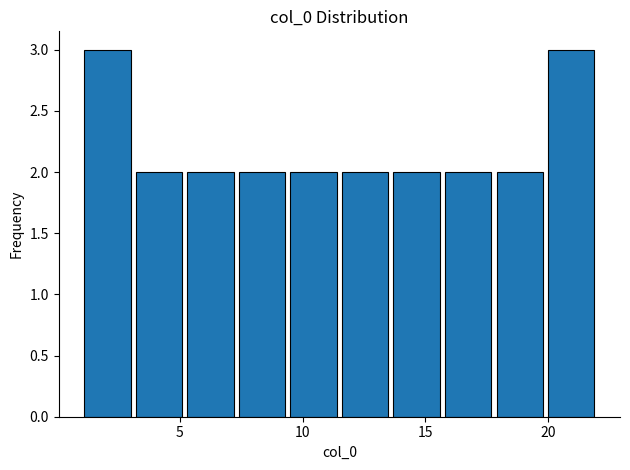

Reading left to right, list every bar in this chart as the range it spans on the x-axis followed by its height. Neither the bar edges nor the heights are printed on the chart, so give them approximately, as read against the axes.

1.0 to 3.1: 3
3.1 to 5.2: 2
5.2 to 7.3: 2
7.3 to 9.4: 2
9.4 to 11.5: 2
11.5 to 13.6: 2
13.6 to 15.7: 2
15.7 to 17.8: 2
17.8 to 19.9: 2
19.9 to 22.0: 3